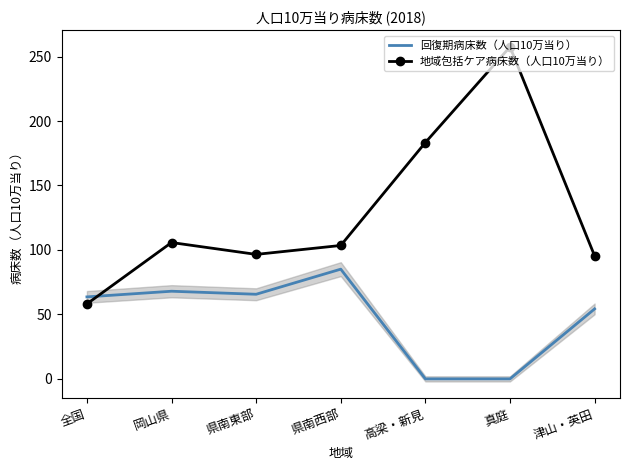

What is the difference between the second highest and minimum values in the 地域包括ケア病床数（人口10万当り） series?

125.2